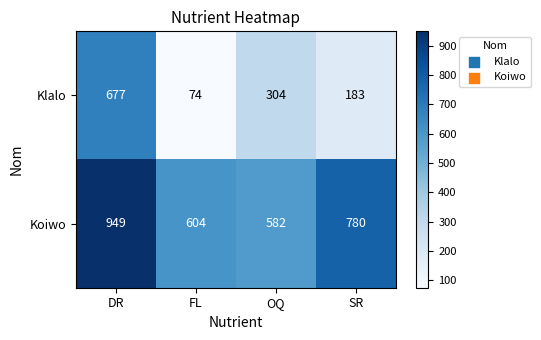

Which series changed the most between FL and OQ?

Klalo